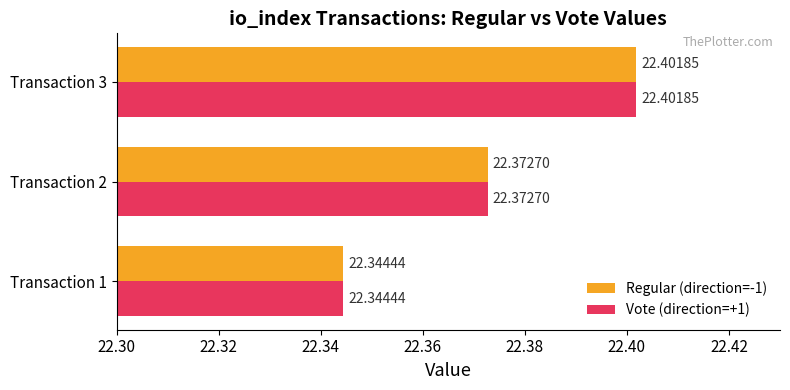

What is the total value across all series at Transaction 3?

44.8